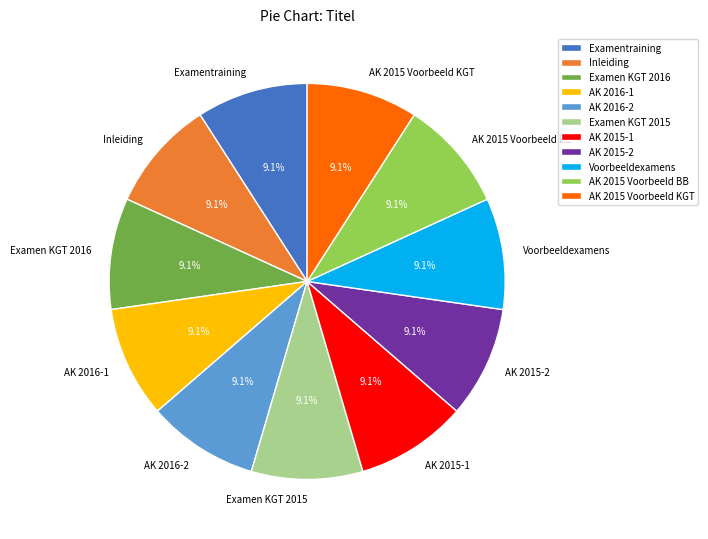

Combined, what portion of the pie is AK 2015-2 and AK 2016-1?

18.2%